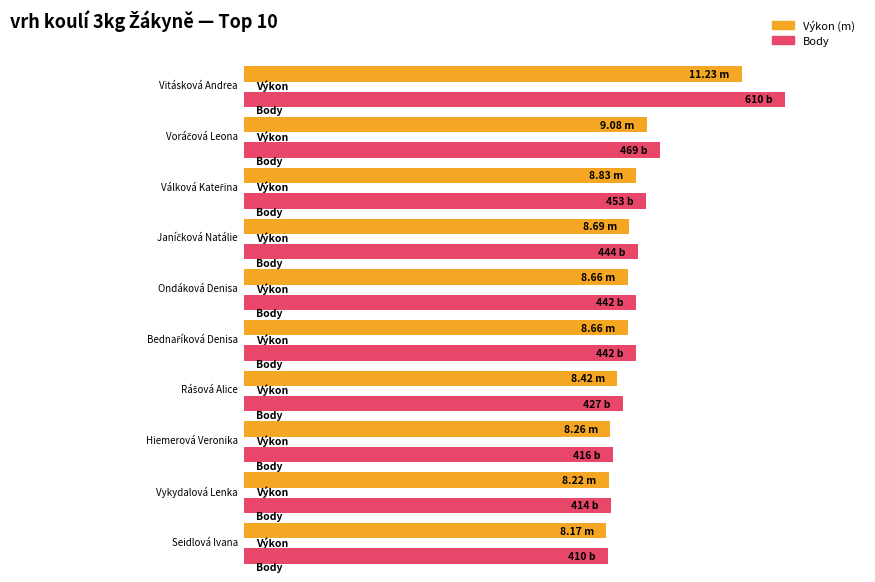

True or false: Výkon has a value of 4.6 at Vykydalová Lenka.

False